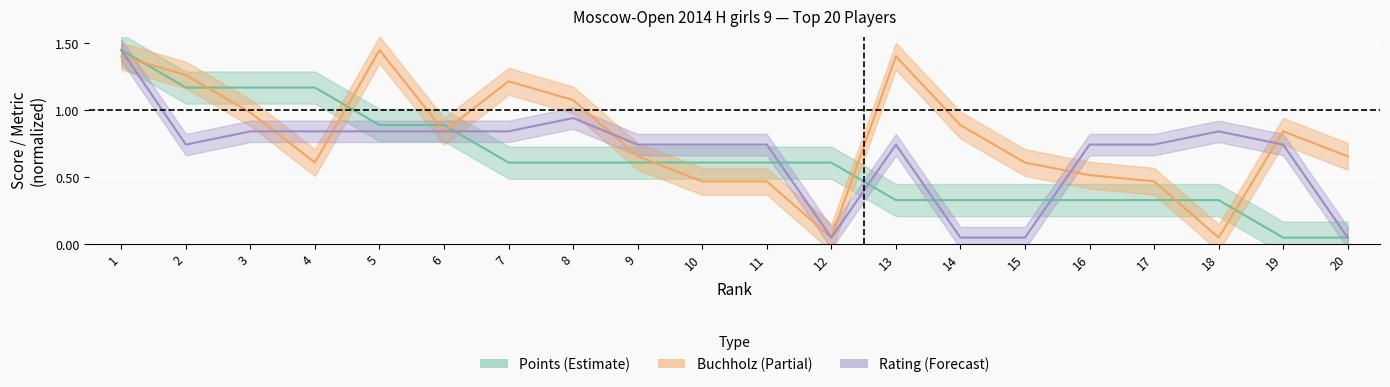

What is the difference between the Rating values at 2 and 5?

0.1